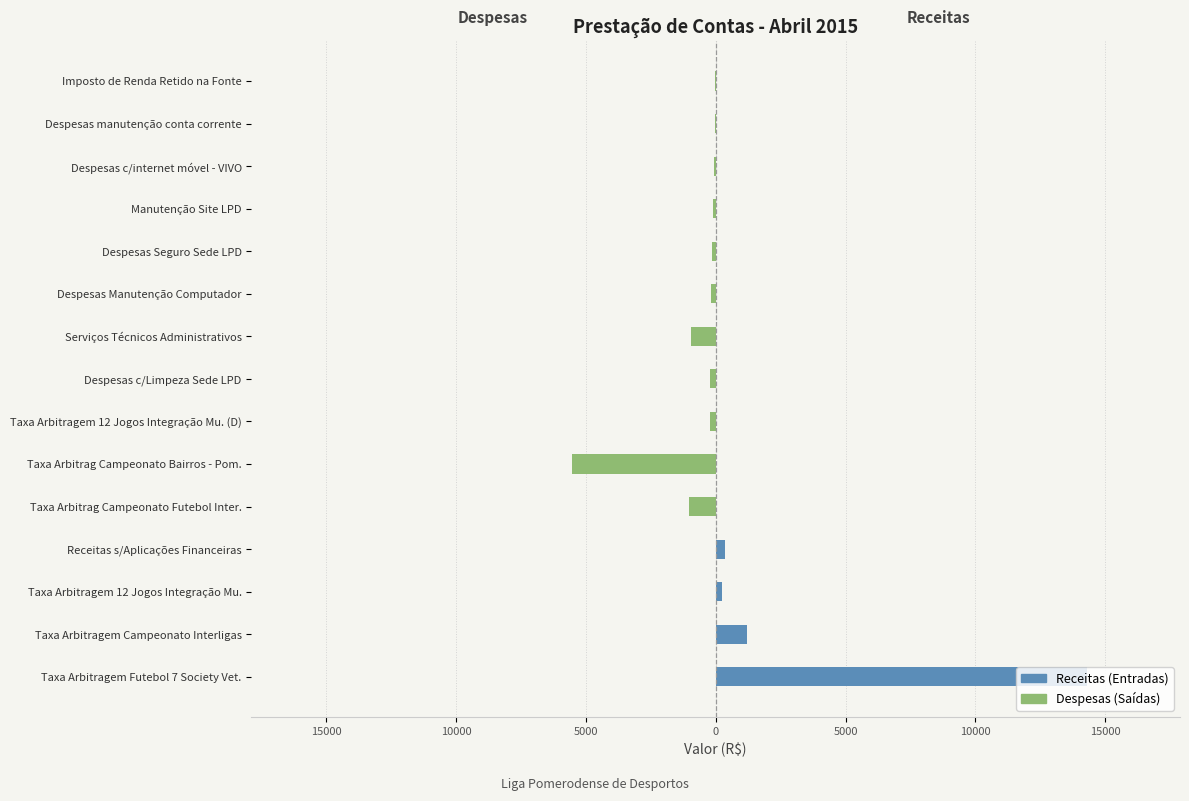

What are all the series names shown in the legend?

Receitas (Entradas), Despesas (Saídas)